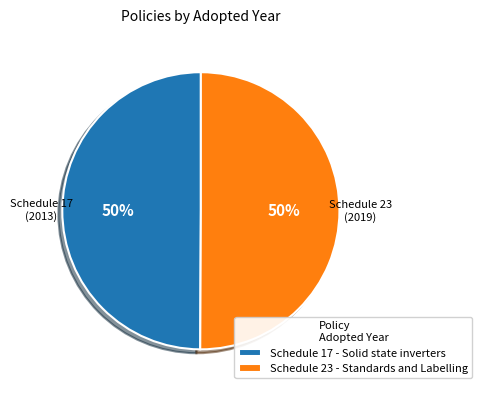

To the nearest percent, what is the combined percentage of Schedule 23 - Standards and Labelling and Schedule 17 - Solid state inverters?

100%